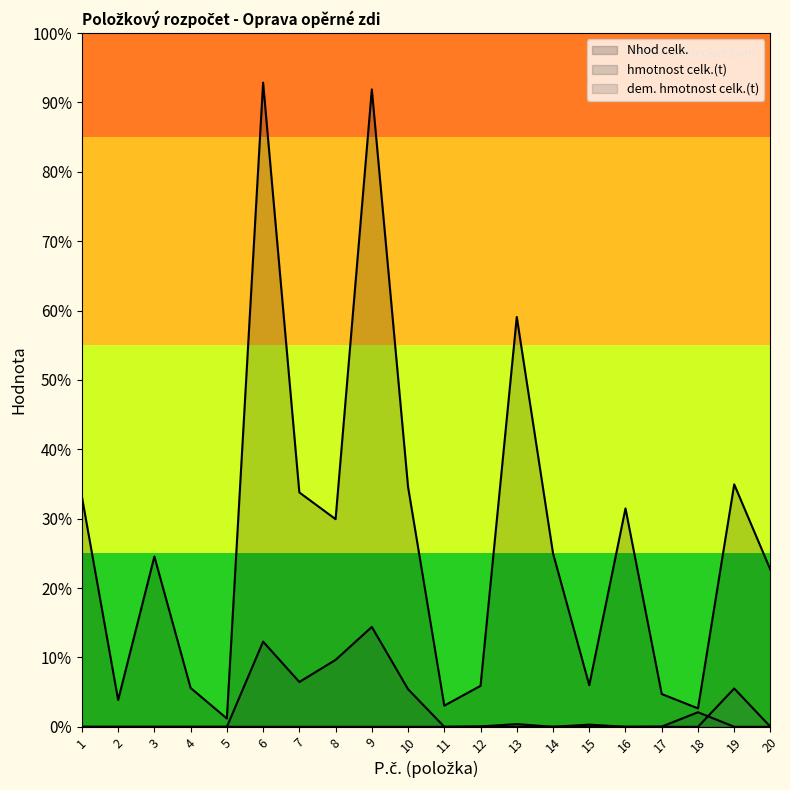

True or false: hmotnost celk.(t) has a value of -4.7 at 4.

False